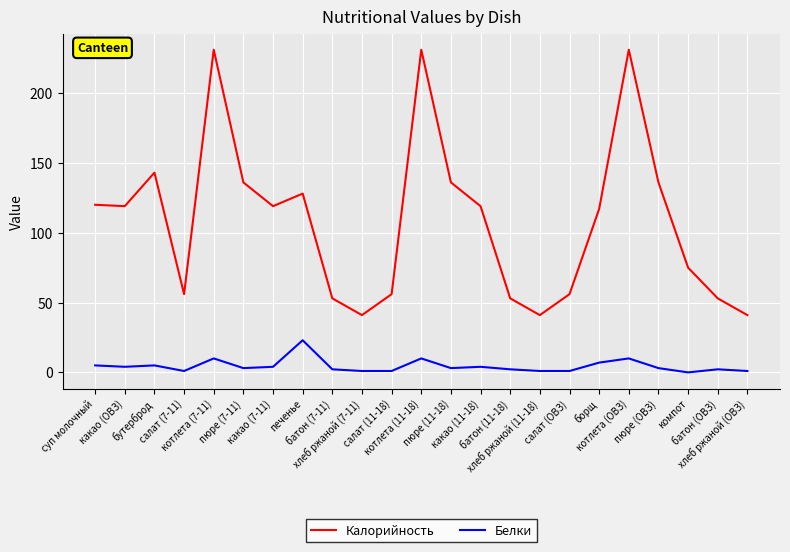

What is the average value of the Белки series?

4.5